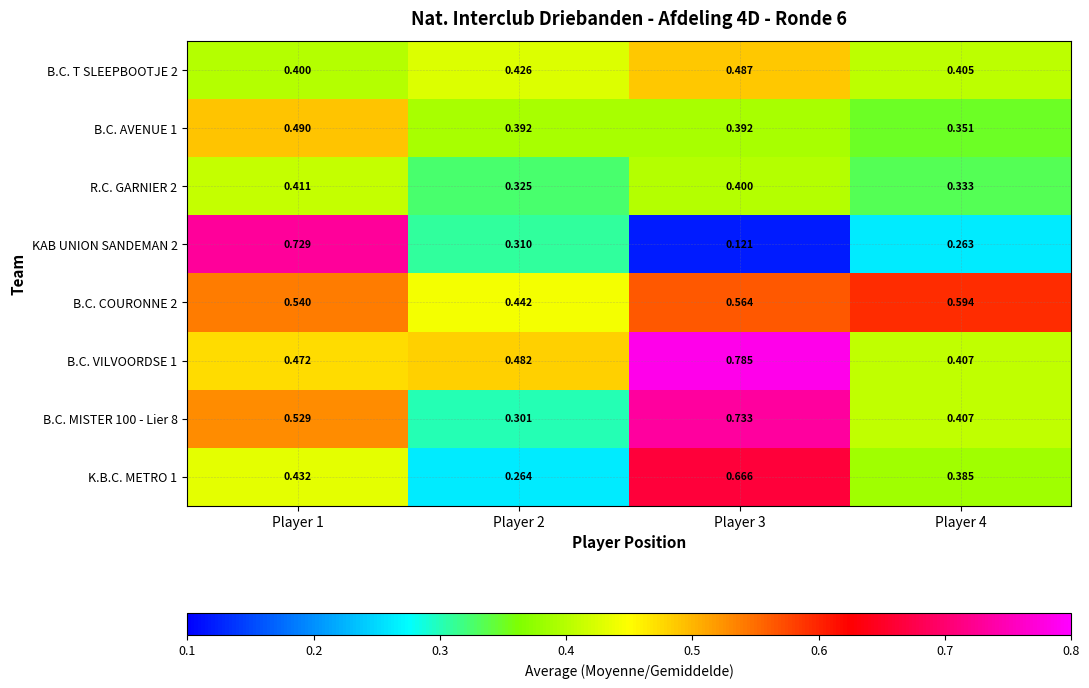

Is the value of B.C. MISTER 100 - Lier 8 at Player 2 greater than the value of B.C. VILVOORDSE 1 at Player 1?

No